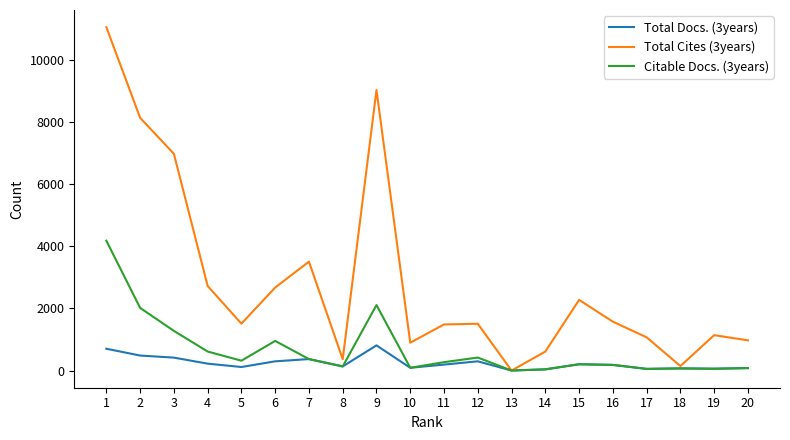

The value of Total Cites (3years) at 11 is 998. True or false?

False